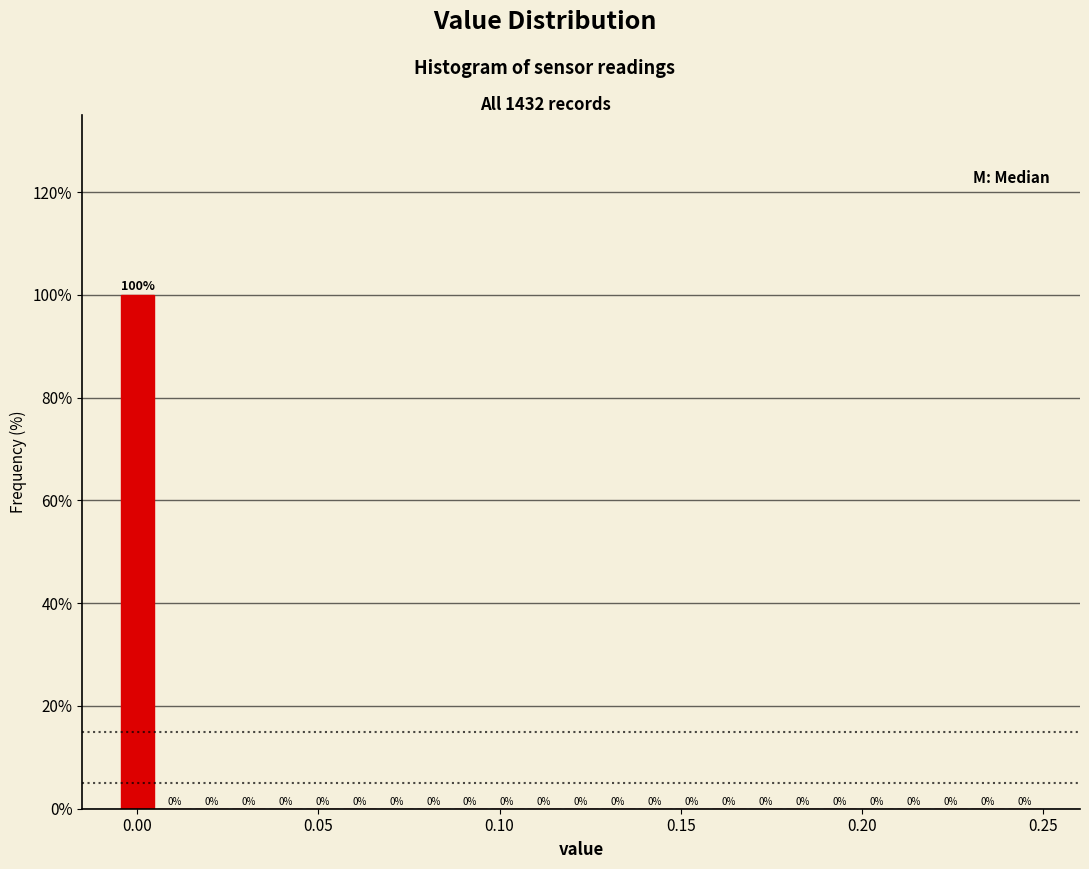

Read against the x-axis, roughly where is the centre of the tallest bar?

0.000